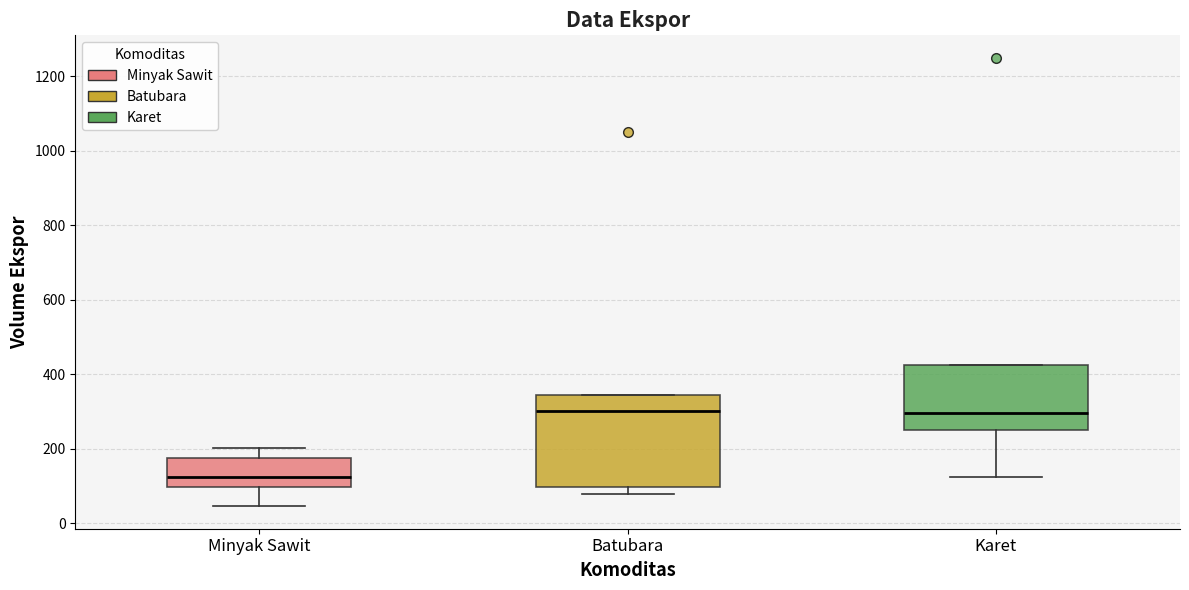

Reading left to right, transcribe this box plot: for each box, give where its median line is, the range the box spans, and where its two whiskers end, as read against the y-axis. The values are not printed on the chart, so give them approximately, as read against the axis.

Minyak Sawit: median 120, box 100 to 180, whiskers 40 to 200
Batubara: median 300, box 100 to 340, whiskers 80 to 340
Karet: median 300, box 260 to 420, whiskers 120 to 420